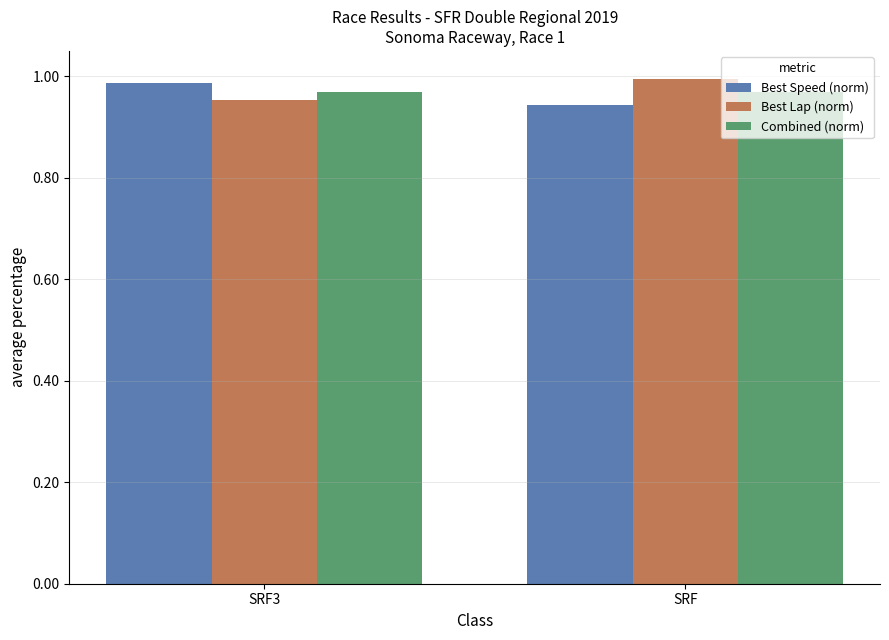

At which label is Best Lap (norm) closest to 0?

SRF3